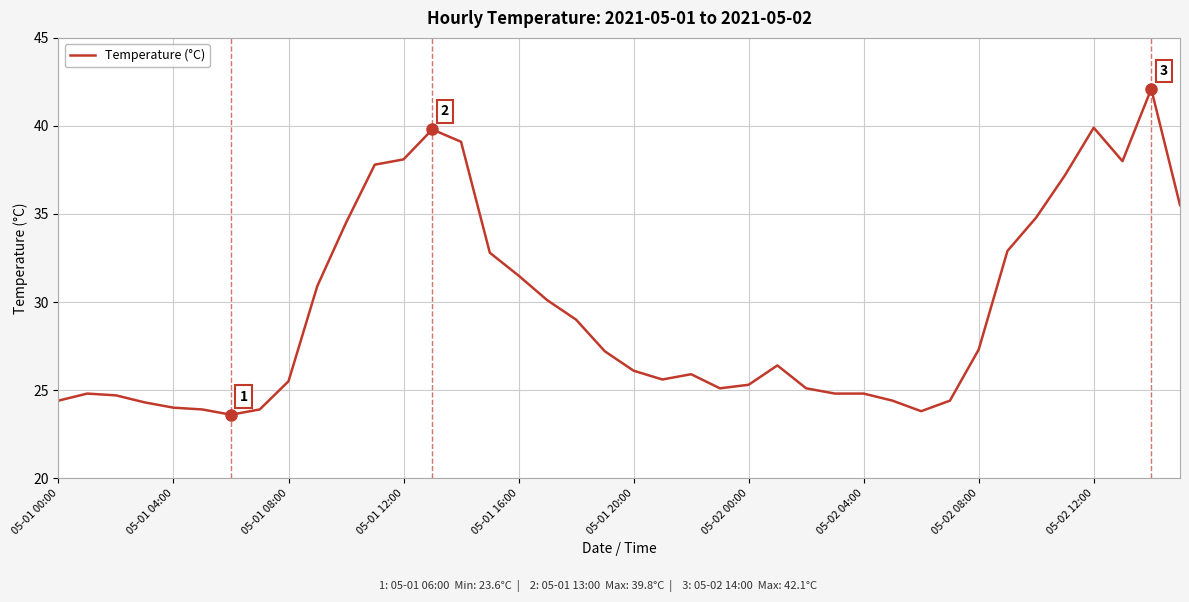

What is the minimum value shown in the chart?

23.6